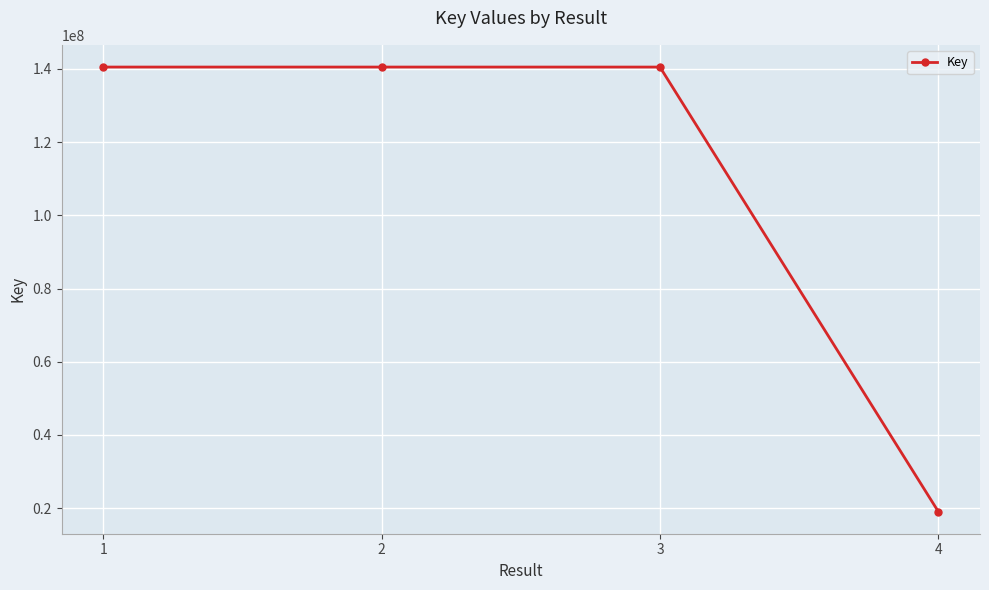

What is the greatest value displayed?

140488886